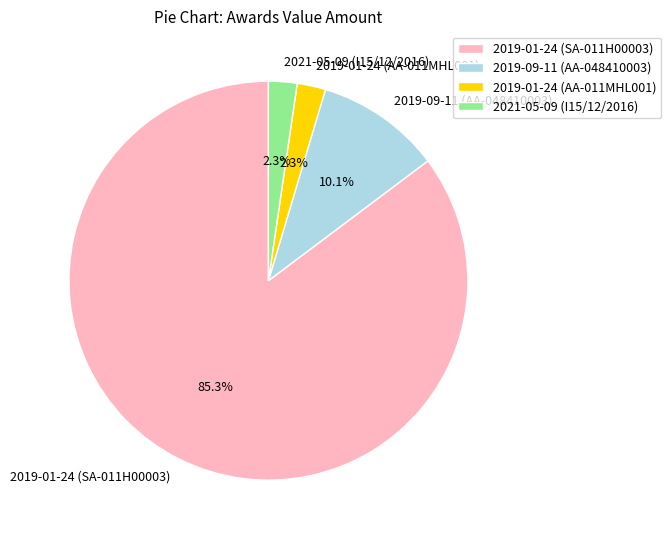

What percentage do 2019-09-11 (AA-048410003) and 2019-01-24 (SA-011H00003) together represent?

95.4%